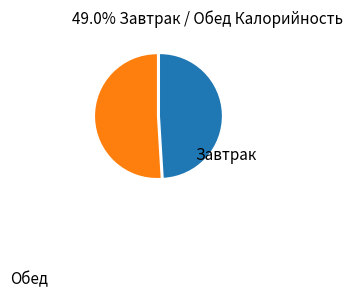

Is there any slice that represents more than half of the pie?

Yes